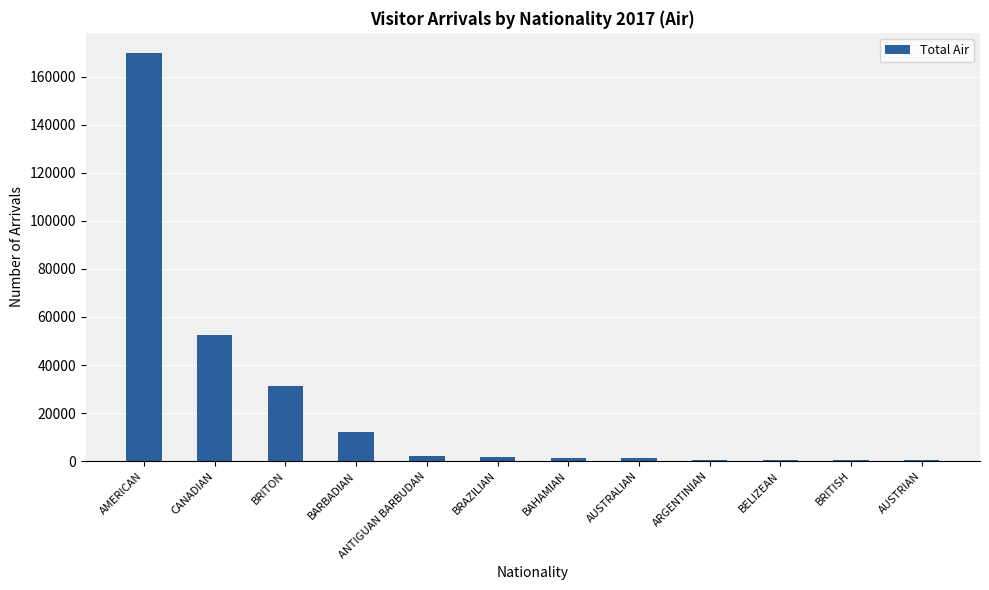

Which category has the highest value across all series?

AMERICAN